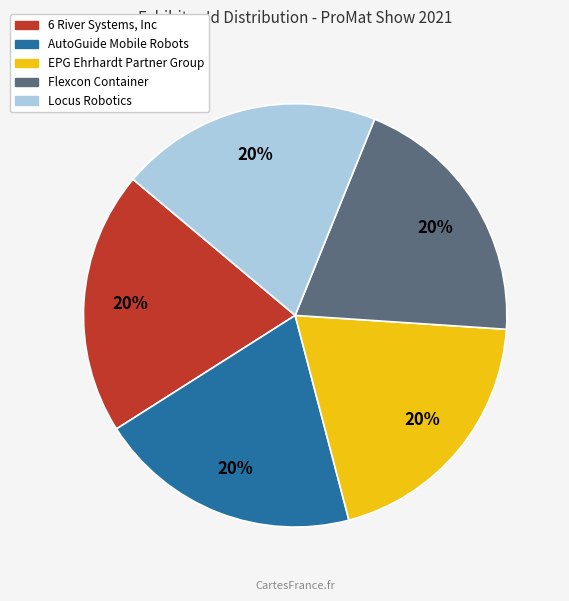

Approximately how many times larger is the value at AutoGuide Mobile Robots compared to EPG Ehrhardt Partner Group?

1.0